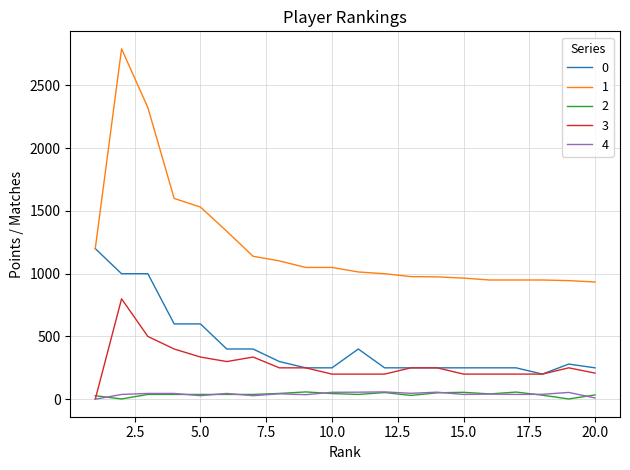

What is the greatest value displayed?

2792